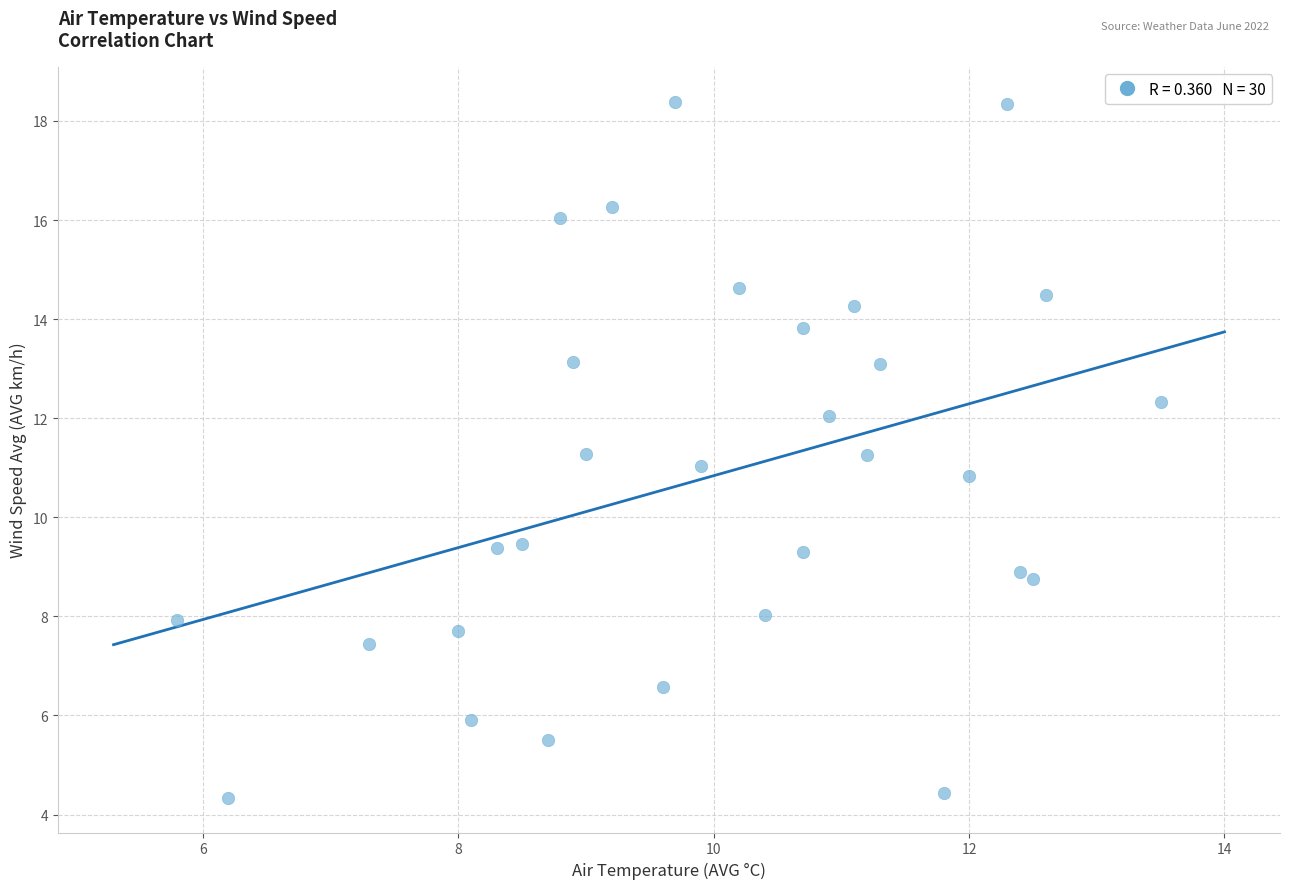

What is the range of X values (max minus min)?

7.7